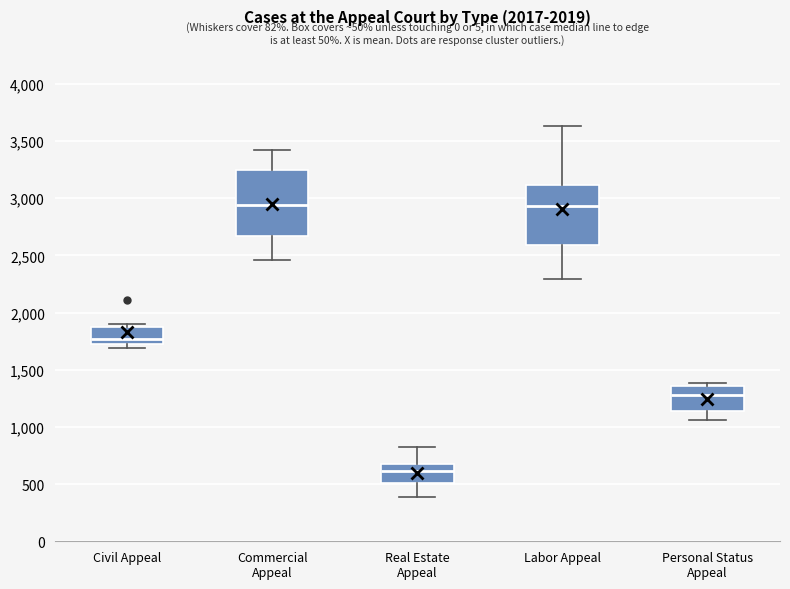

Which box is the tallest, from its lower edge to its upper edge?

Commercial Appeal